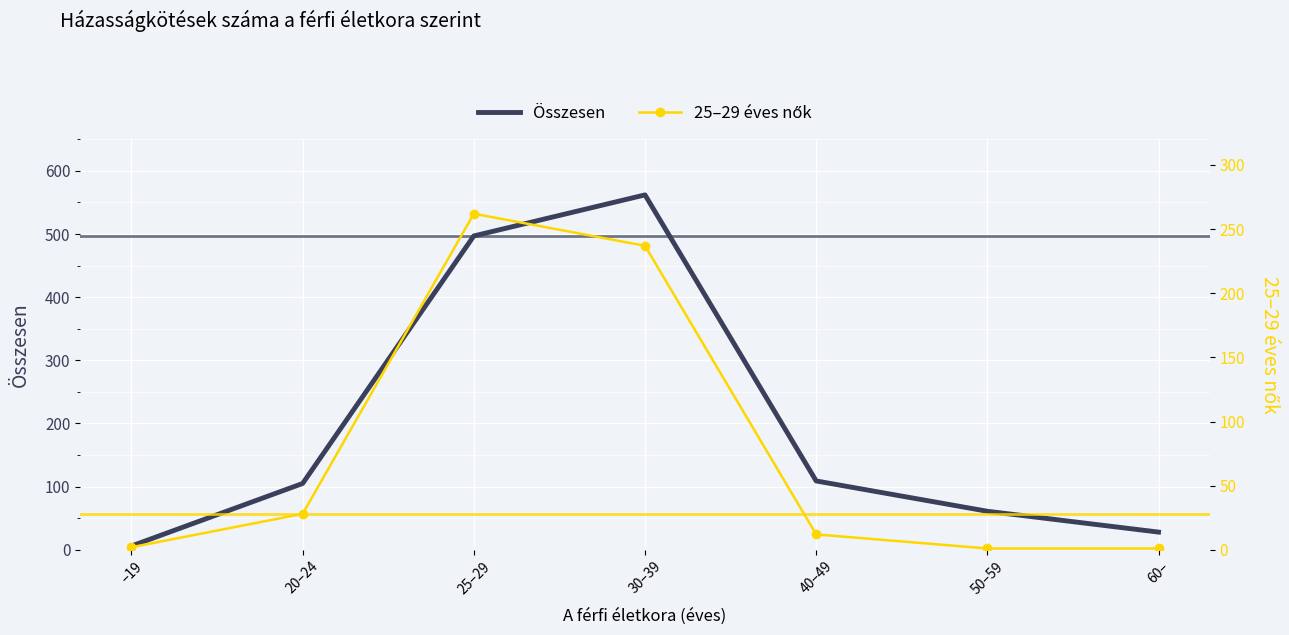

True or false: Összesen and 25–29 éves nők intersect in this chart.

False